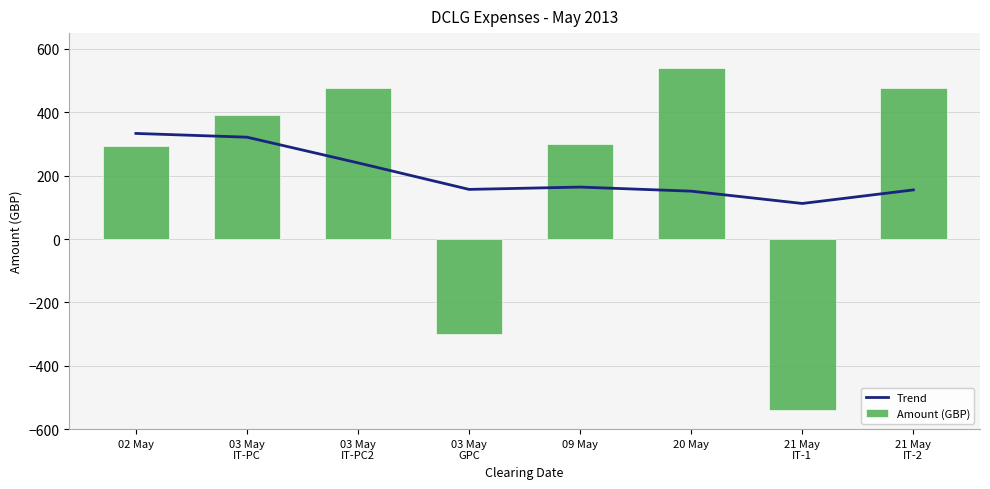

Is the value of Trend at 03 May
GPC greater than the value of Amount (GBP) at 09 May?

No